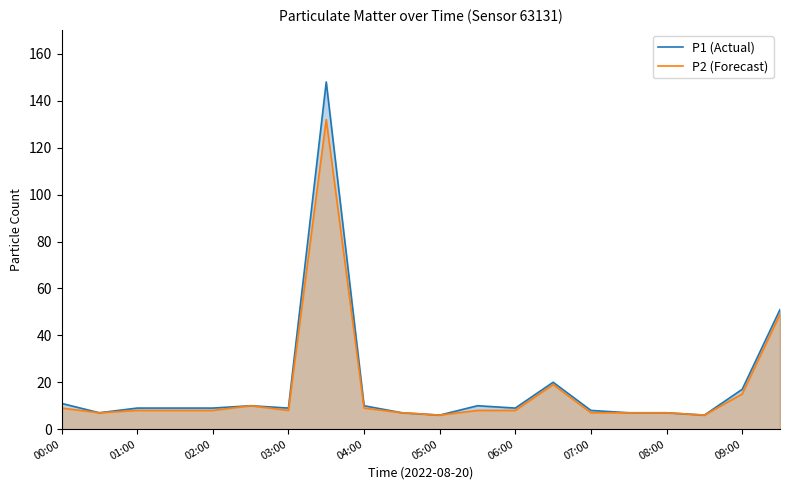

The value of P2 (Forecast) at 02:00 is 8. True or false?

True